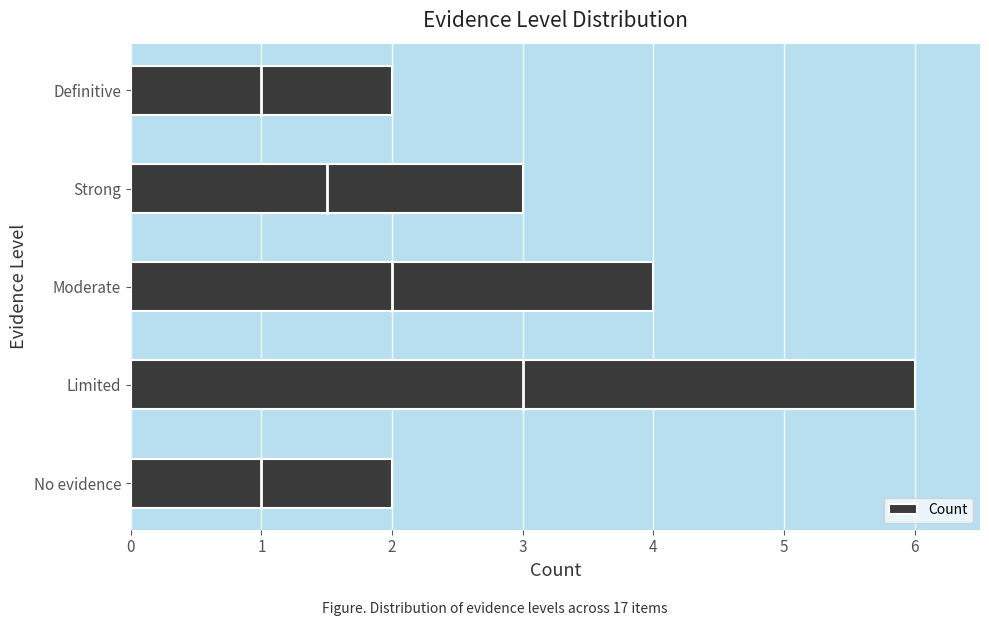

Reading top to bottom, extract all data points from this chart.

Definitive=2	Strong=3	Moderate=4	Limited=6	No evidence=2